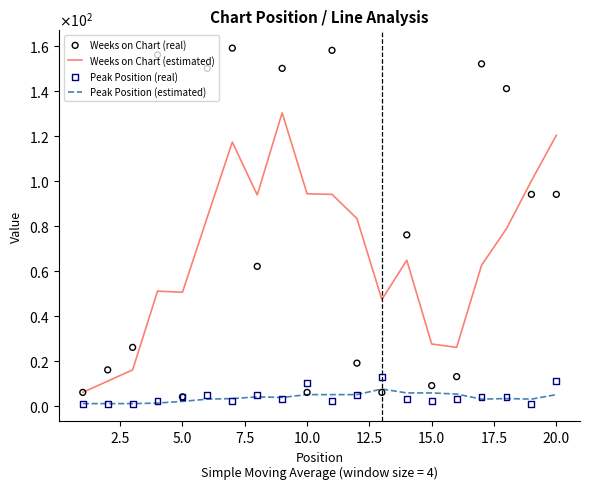

Which series reaches the minimum Y coordinate?

Peak Position (estimated)